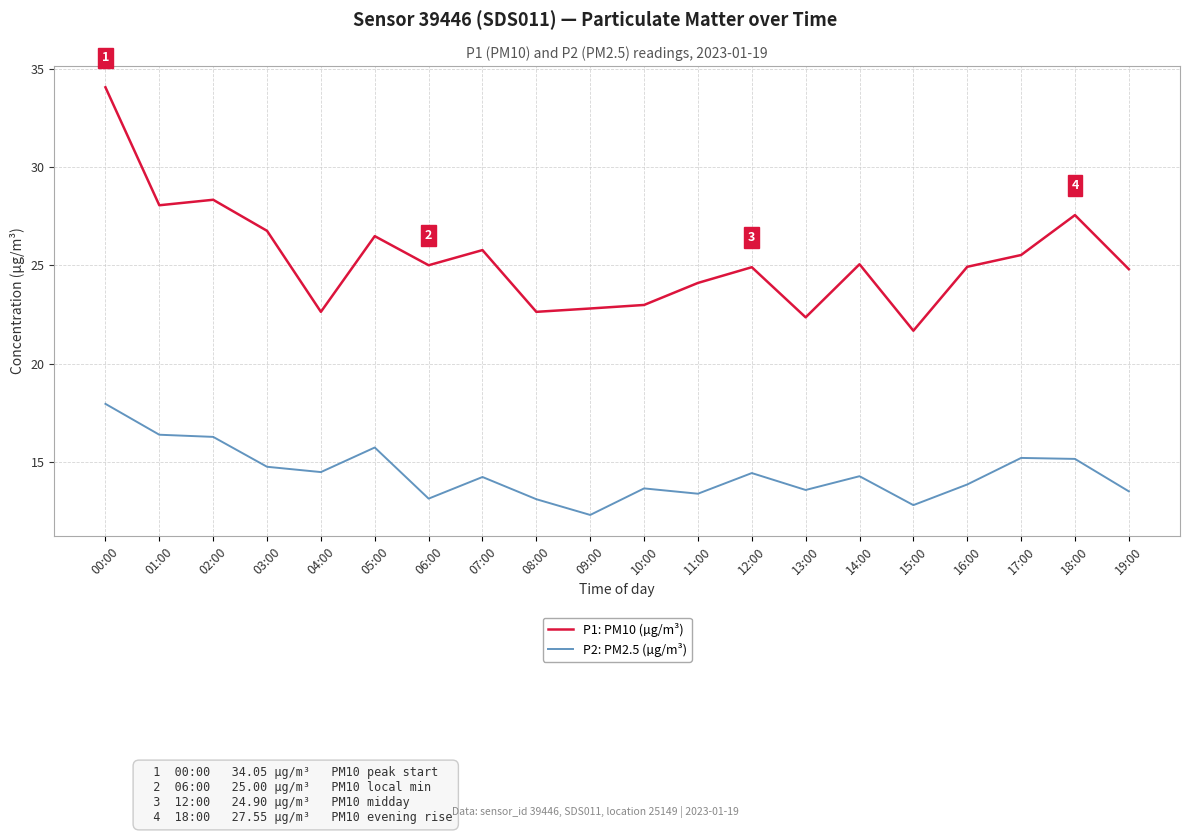

Which series has the largest total across all categories?

P1: PM10 (µg/m³)